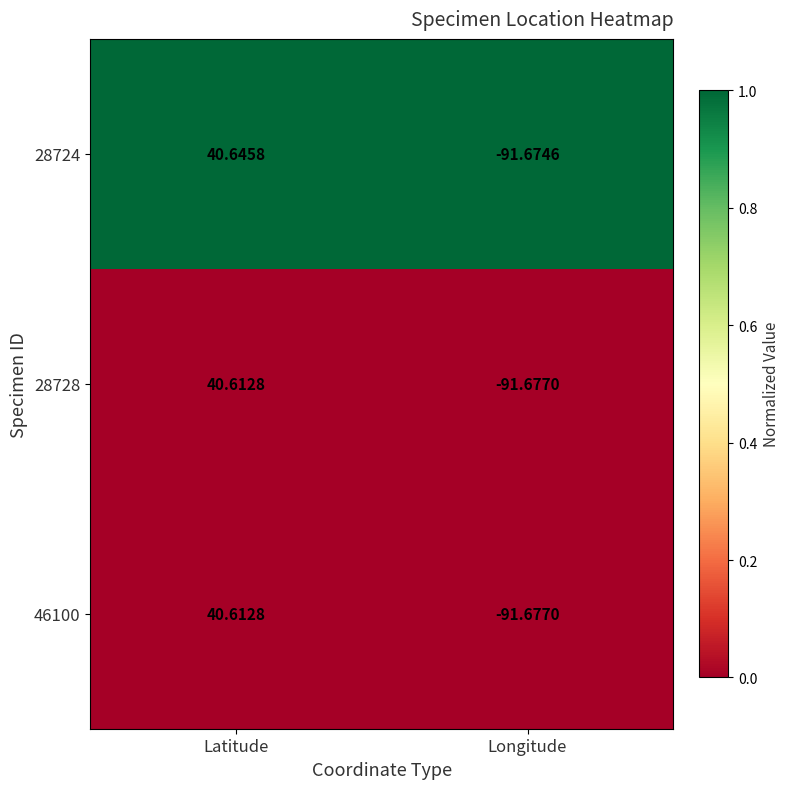

At which category is the sum across all series the highest?

Latitude